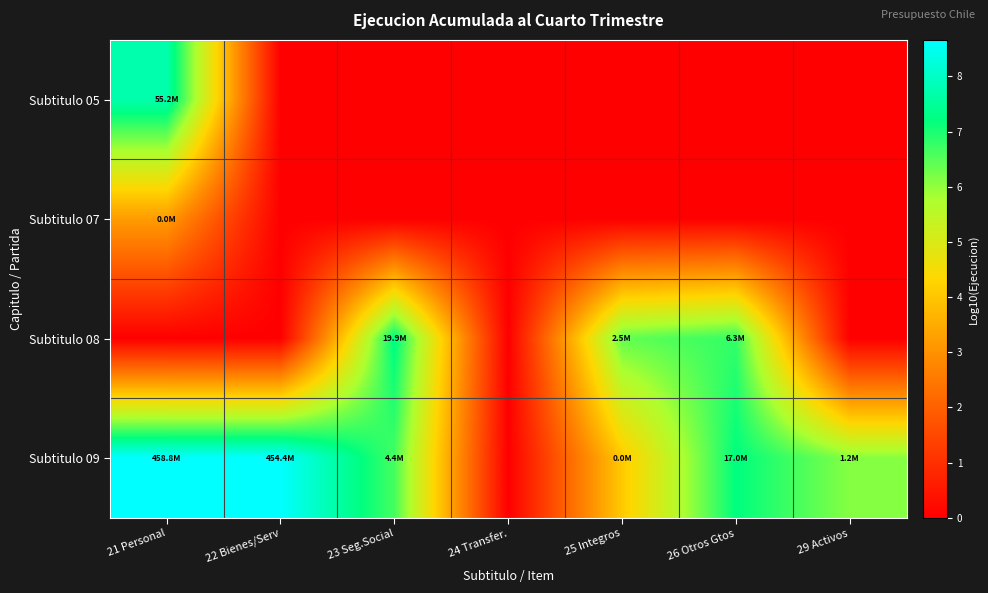

Rank the series by their maximum value, from highest to lowest.

Subtitulo 09, Subtitulo 05, Subtitulo 08, Subtitulo 07